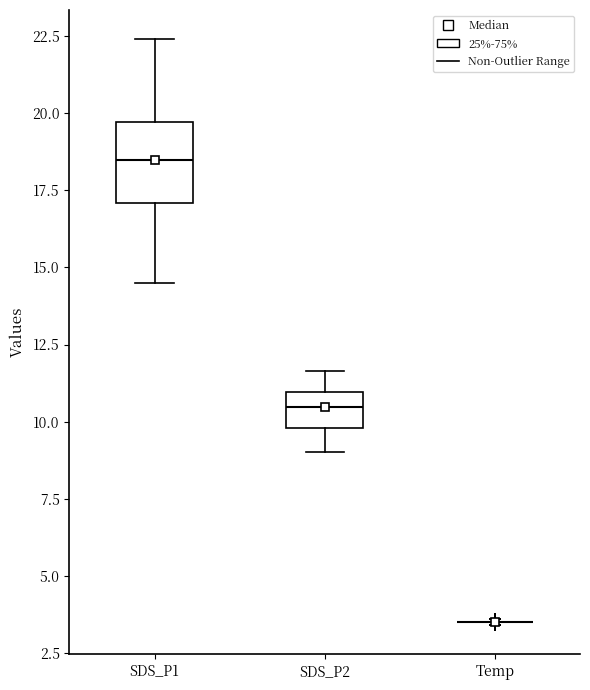

Reading left to right, transcribe this box plot: for each box, give where its median line is, the range the box spans, and where its two whiskers end, as read against the y-axis. The values are not printed on the chart, so give them approximately, as read against the axis.

SDS_P1: median 18.5, box 17.0 to 19.5, whiskers 14.5 to 22.5
SDS_P2: median 10.5, box 10.0 to 11.0, whiskers 9.0 to 11.5
Temp: box collapsed to a line at 3.5, whiskers 3.5 to 3.5